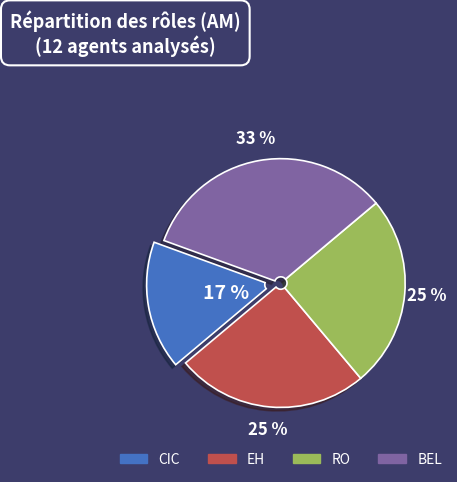

To the nearest percent, what is the difference between the EH and CIC slice percentages?

8%